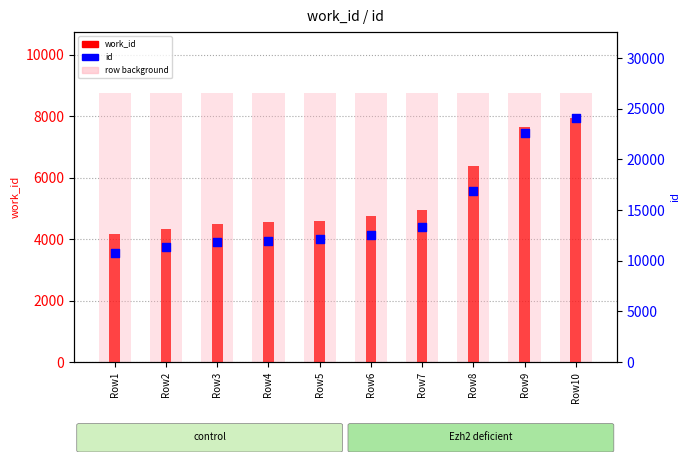

What is the total value across all series at Row7?

18239